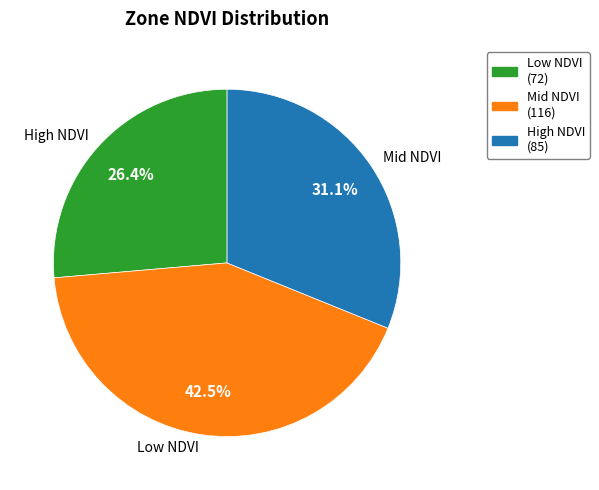

How many slices are in this pie chart?

3